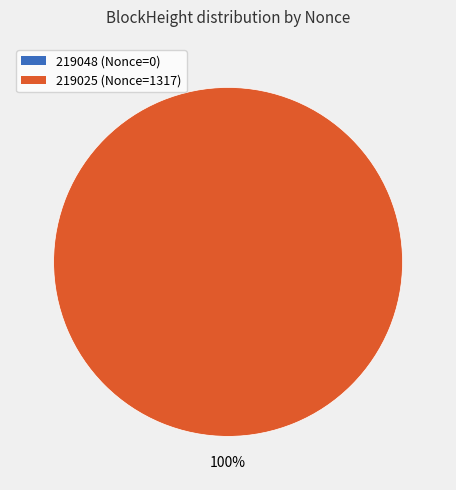

To the nearest percent, what portion does 219025 represent?

100%